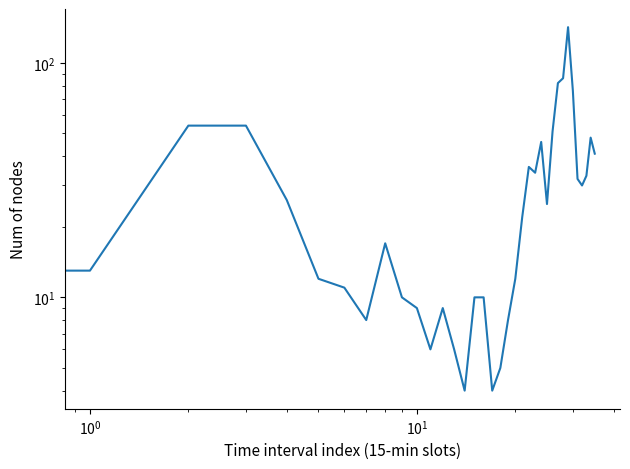

What is the greatest value displayed?

142